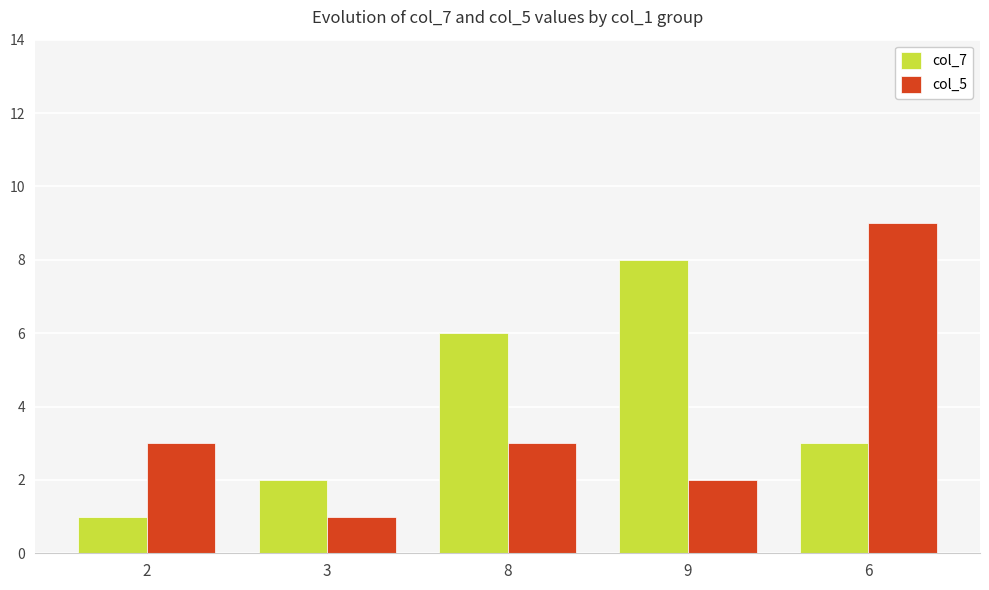

Rank the series at 6 from highest to lowest value.

col_5, col_7